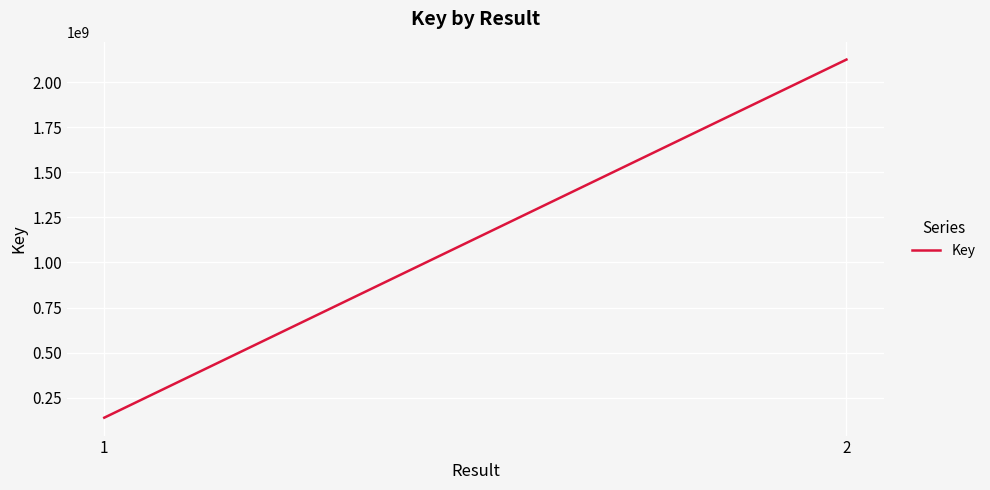

Reading left to right, what are all the values shown in this chart?

1=139254625	2=2124944371